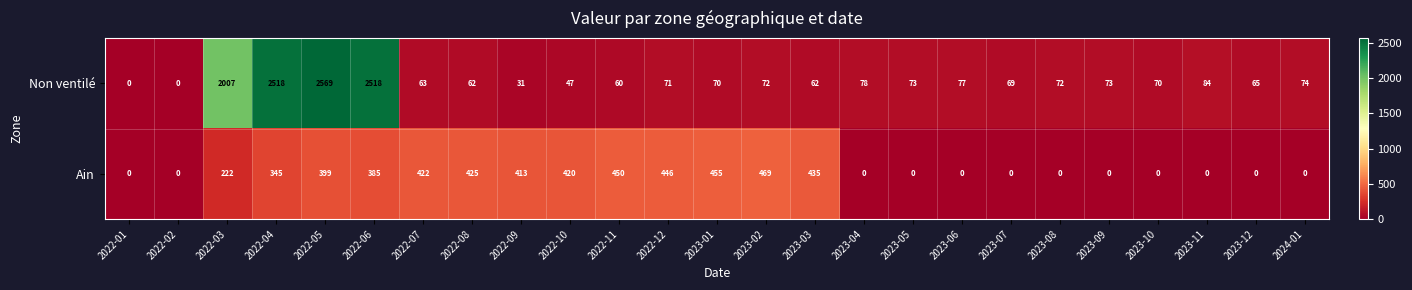

True or false: Ain has a value of 413 at 2022-09.

True